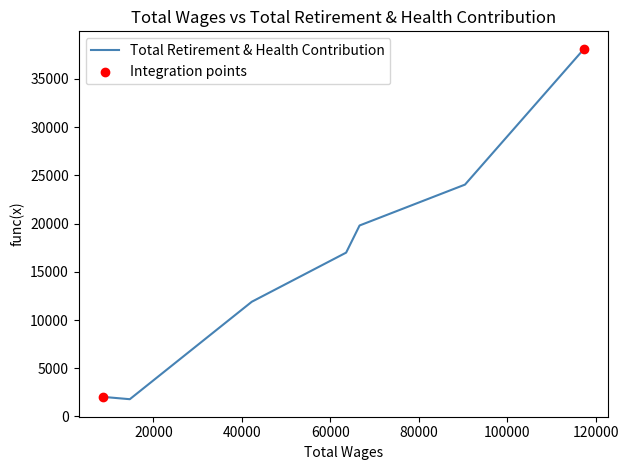

Approximately how many times larger is the value at 63549.0 compared to 117309.0?

0.4